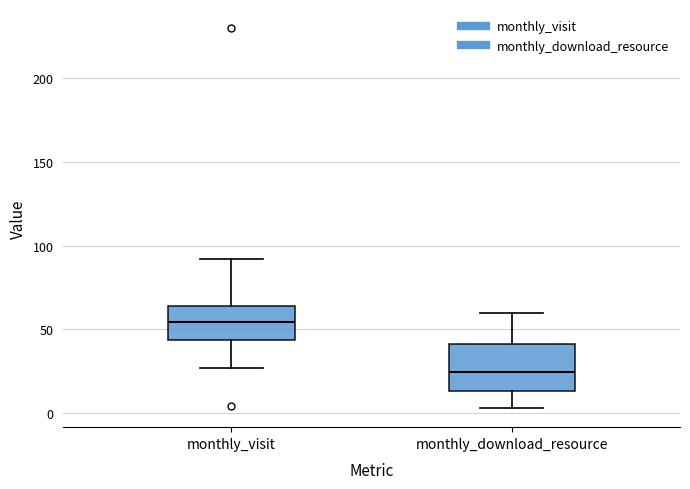

Which box is the tallest, from its lower edge to its upper edge?

monthly_download_resource